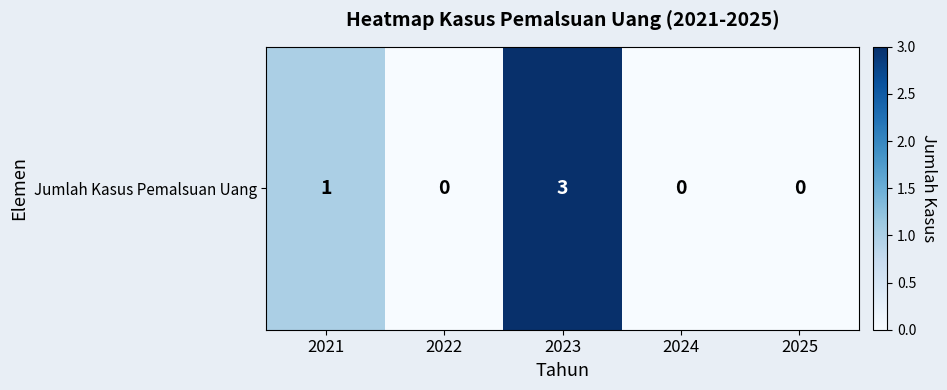

Reading left to right, list all the values displayed in this chart.

1	0	3	0	0